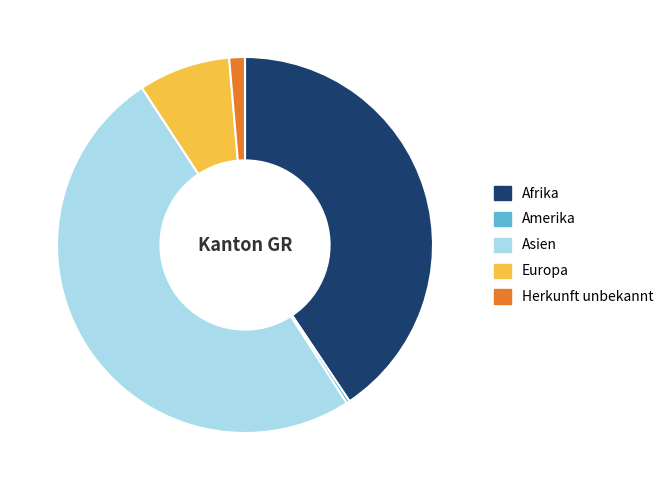

Does Europa represent more than half of the total?

No